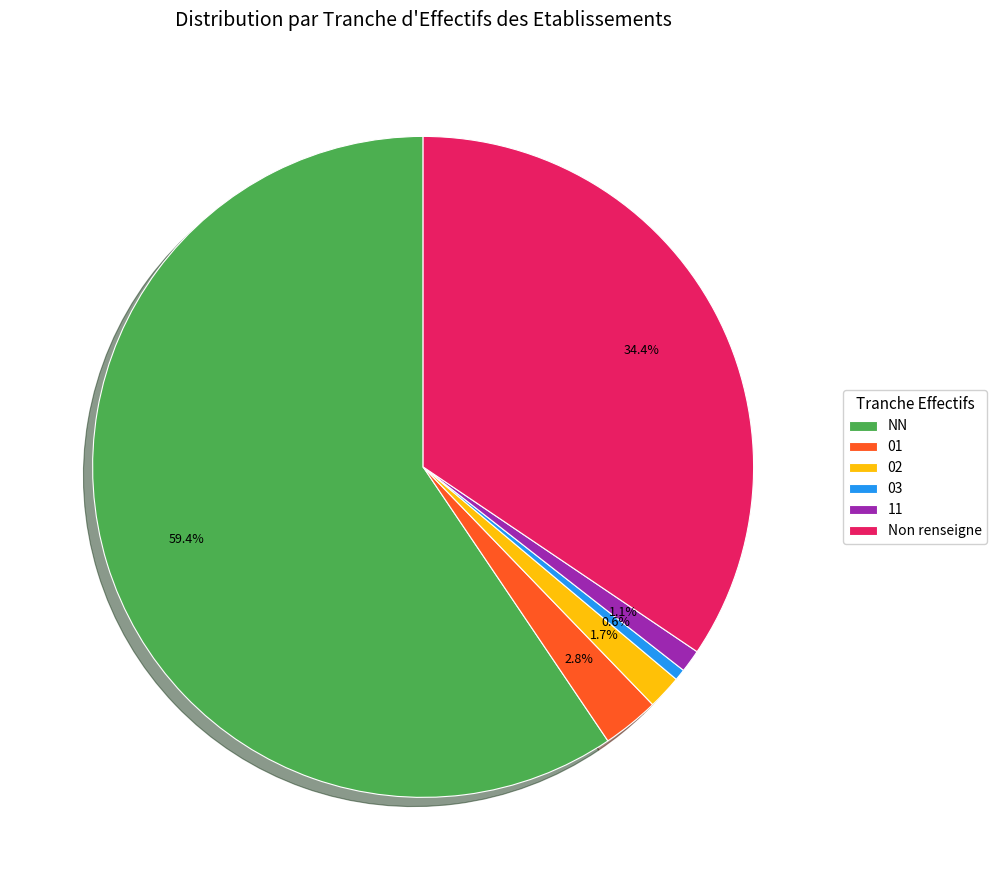

Count the number of slices in the pie.

6